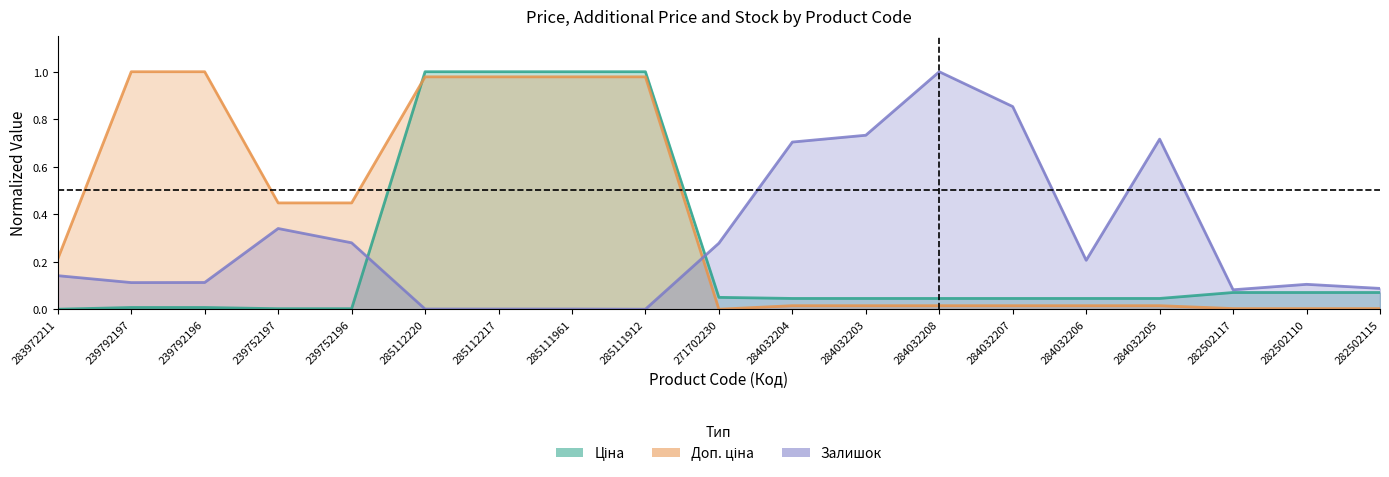

How many lines are shown in the chart?

3